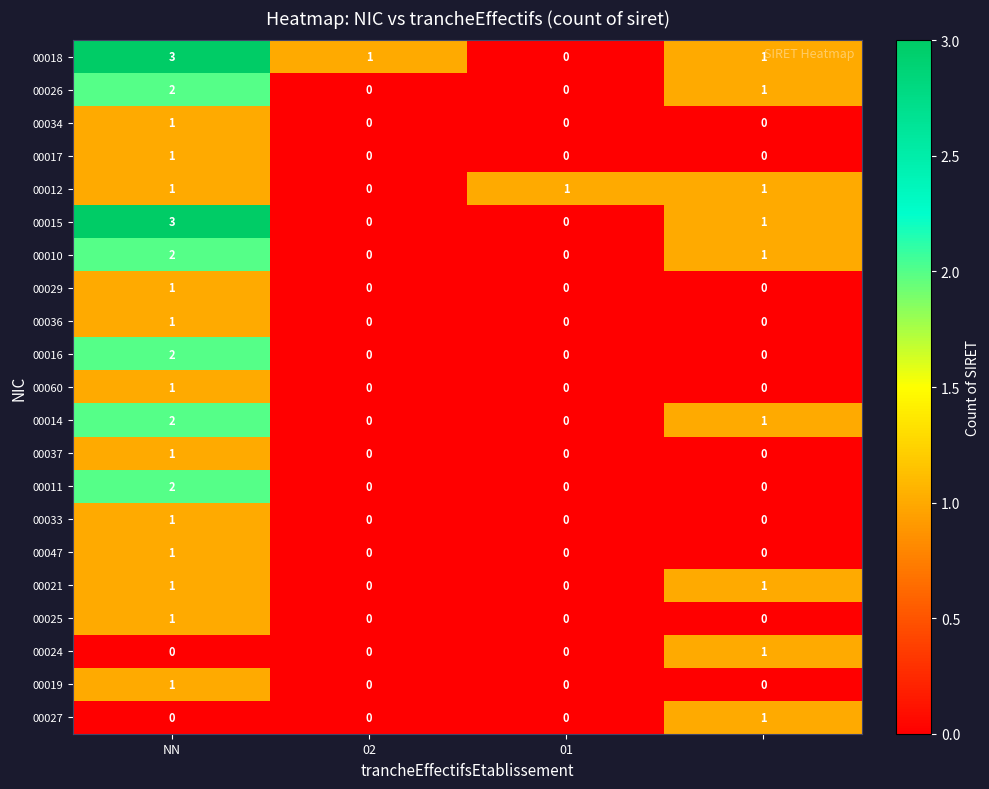

What is the greatest value displayed?

3